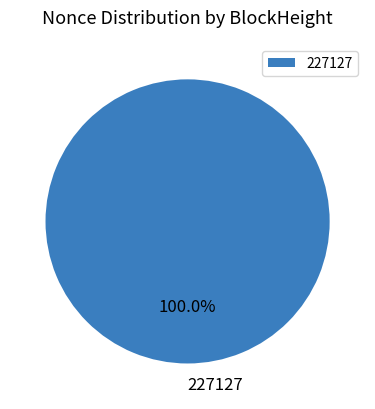

How many slices are in this pie chart?

1